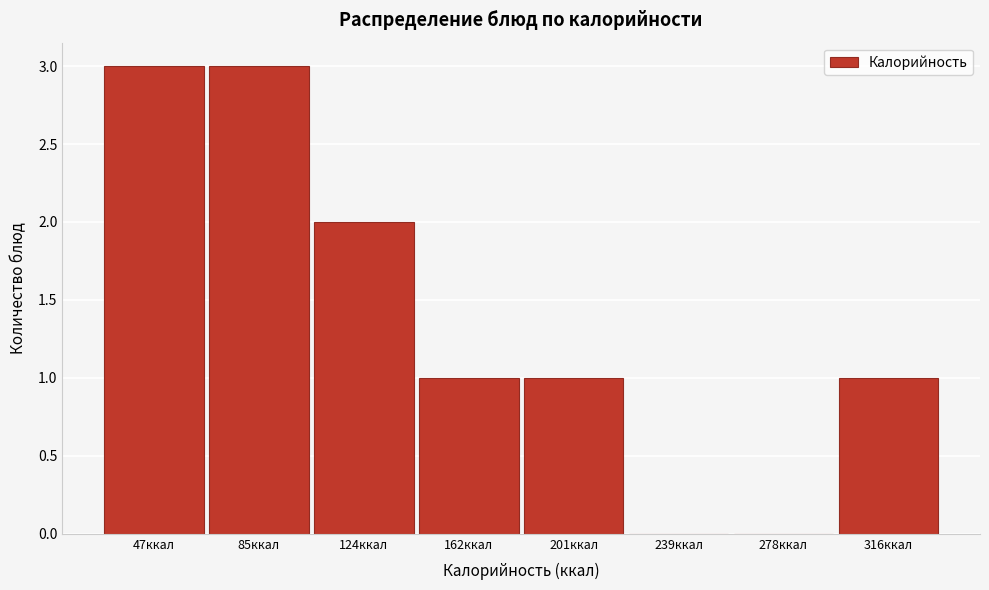

Reading left to right, extract all data points from this chart.

47ккал=3	85ккал=3	124ккал=2	162ккал=1	201ккал=1	239ккал=0	278ккал=0	316ккал=1